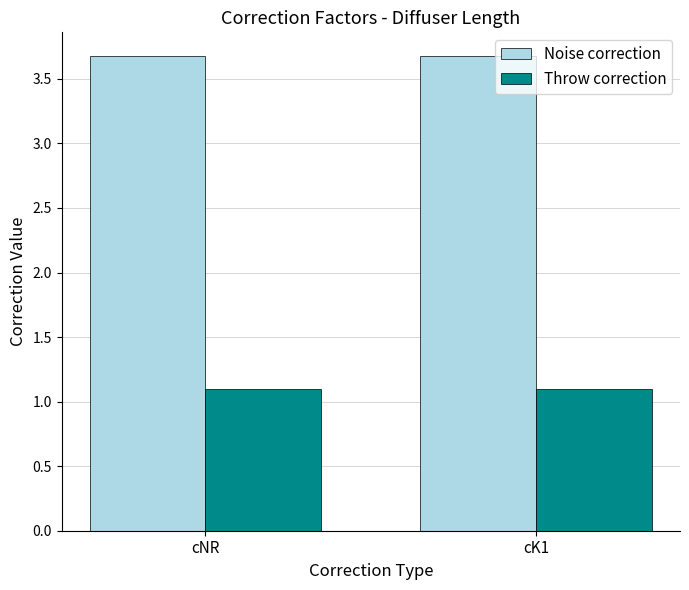

The value of Throw correction at cNR is 1.9. True or false?

False